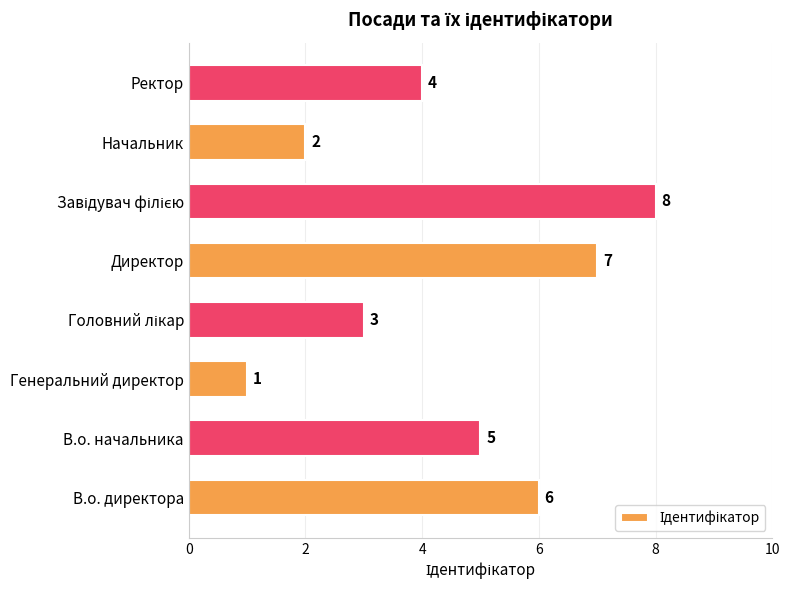

At which category does the chart reach its minimum across all series?

Генеральний директор